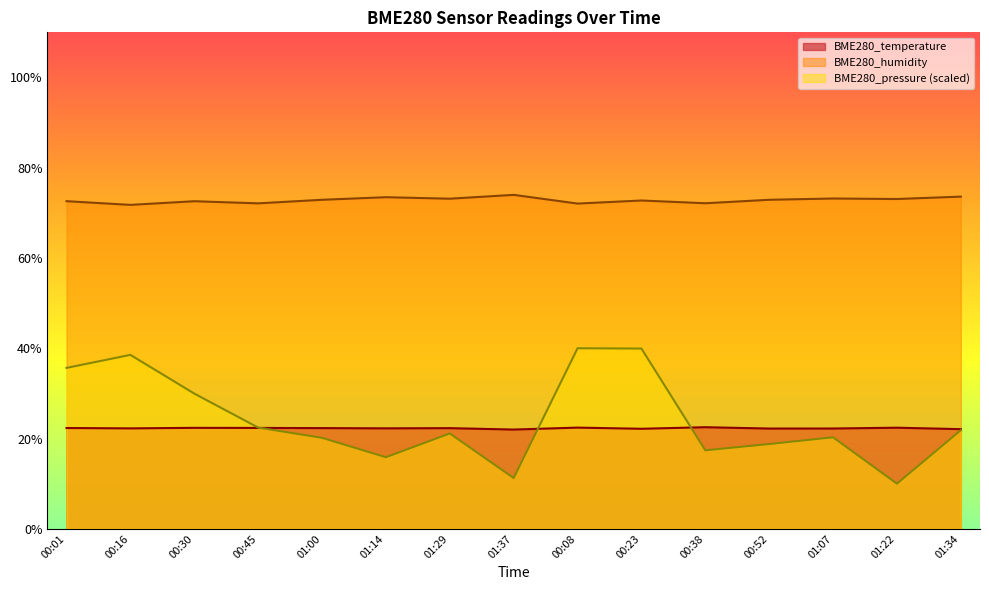

Reading left to right, what are all the values shown in this chart?

BME280_temperature: 00:01=22.3	00:16=22.2	00:30=22.4	00:45=22.4	01:00=22.3	01:14=22.3	01:29=22.3	01:37=22.0	00:08=22.4	00:23=22.2	00:38=22.5	00:52=22.2	01:07=22.2	01:22=22.4	01:34=22.1
BME280_humidity: 00:01=72.6	00:16=71.8	00:30=72.6	00:45=72.1	01:00=72.9	01:14=73.5	01:29=73.1	01:37=74.0	00:08=72.1	00:23=72.7	00:38=72.1	00:52=72.9	01:07=73.2	01:22=73.1	01:34=73.6
BME280_pressure_norm: 00:01=35.7	00:16=38.5	00:30=30.0	00:45=22.4	01:00=20.2	01:14=15.9	01:29=21.1	01:37=11.3	00:08=40.0	00:23=39.9	00:38=17.4	00:52=18.8	01:07=20.3	01:22=10.0	01:34=21.8